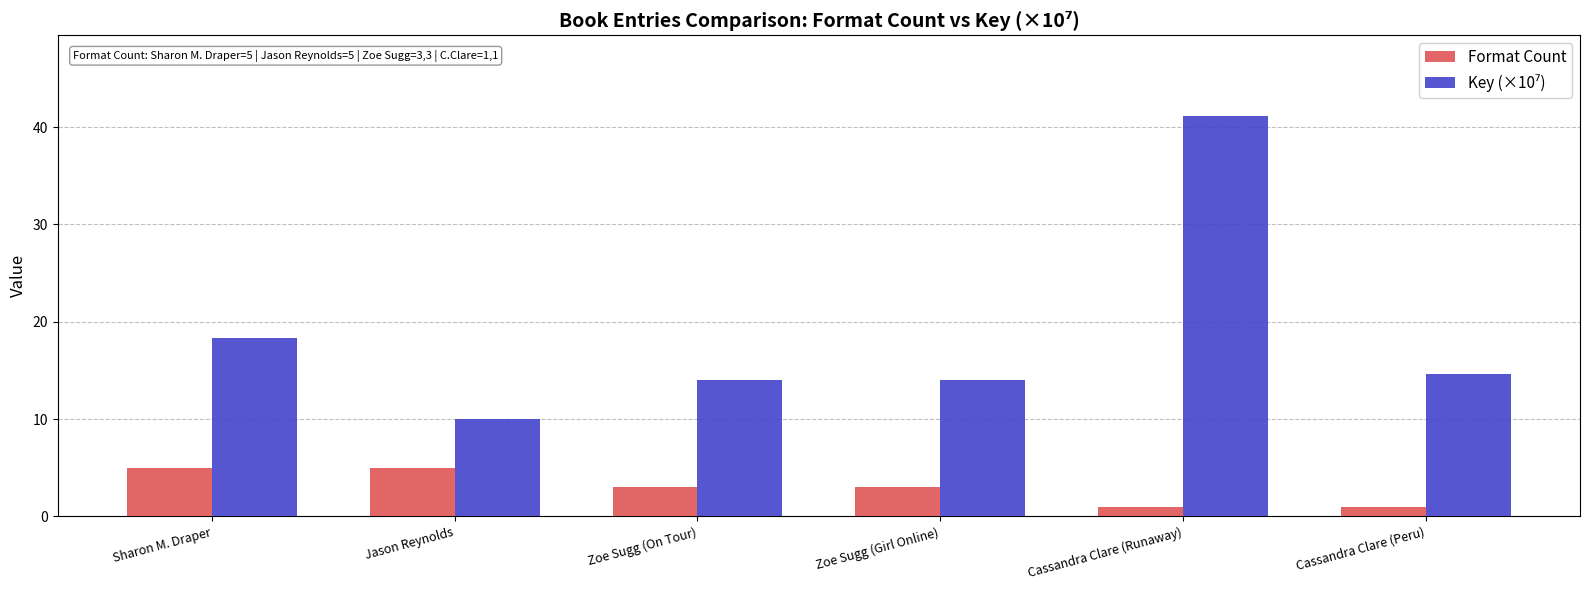

What is the total value across all series at Cassandra Clare (Runaway)?

42.2